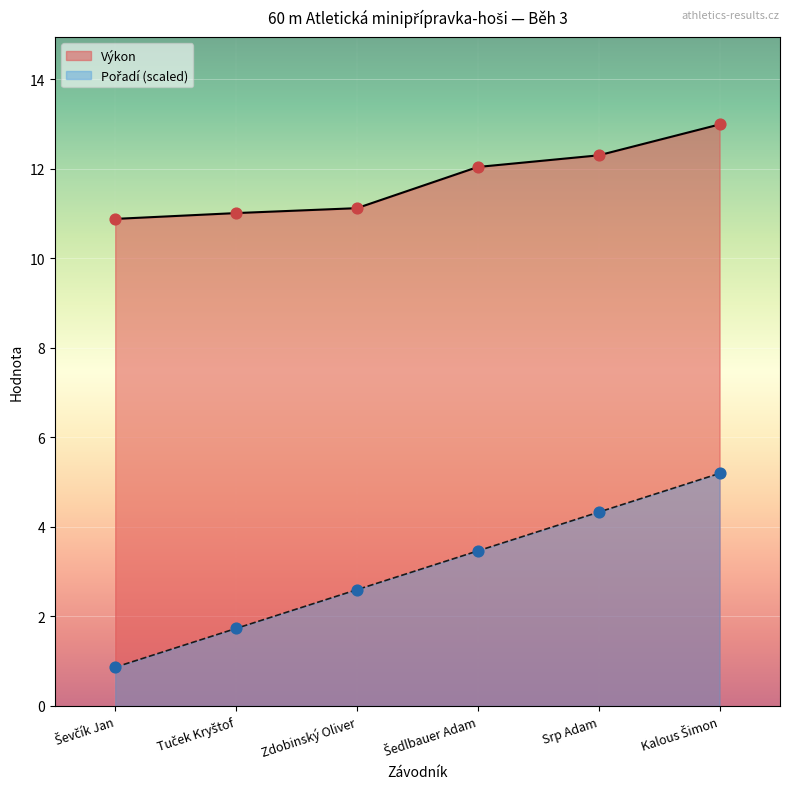

At which category is the sum across all series the highest?

Kalous Šimon